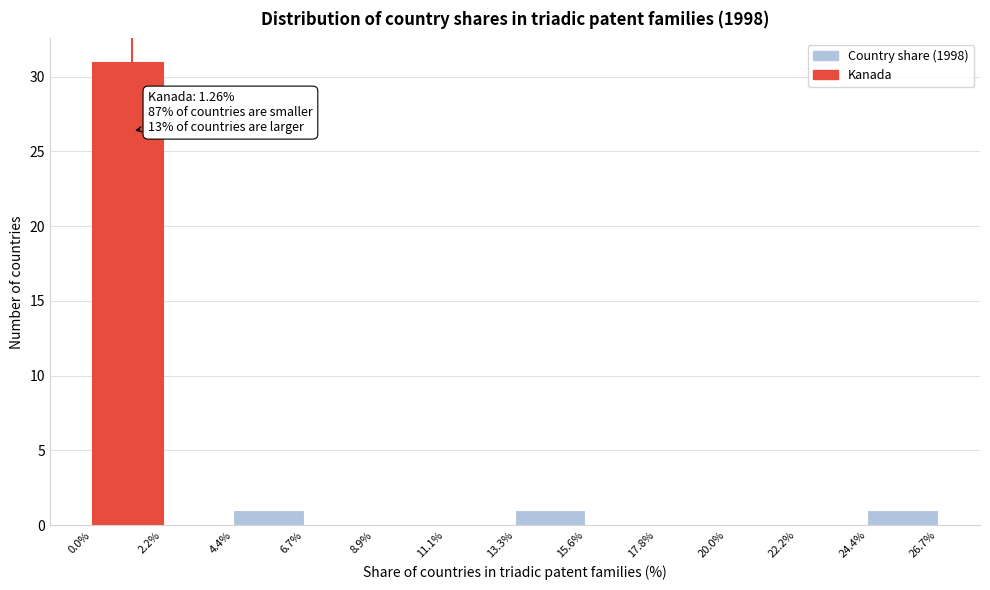

Which range on the x-axis has the tallest bar?

0.0% to 2.2%